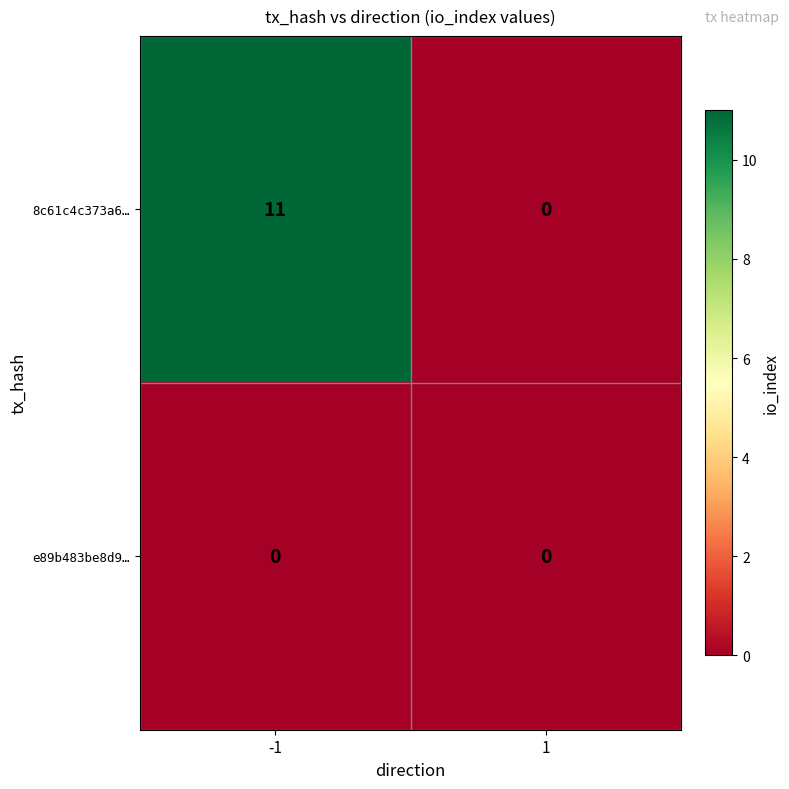

What is the difference between the maximum and minimum values in the 8c61c4c373a6… series?

11